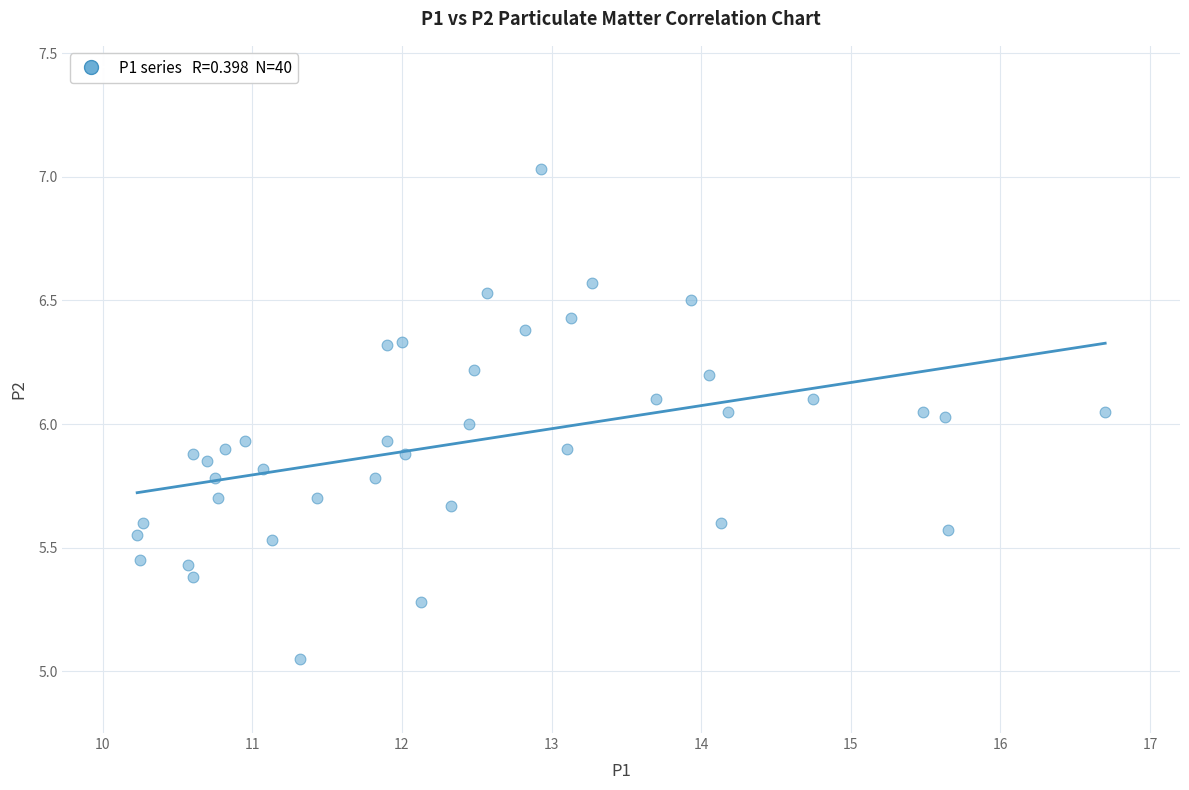

What is the range of Y values (max minus min)?

2.0